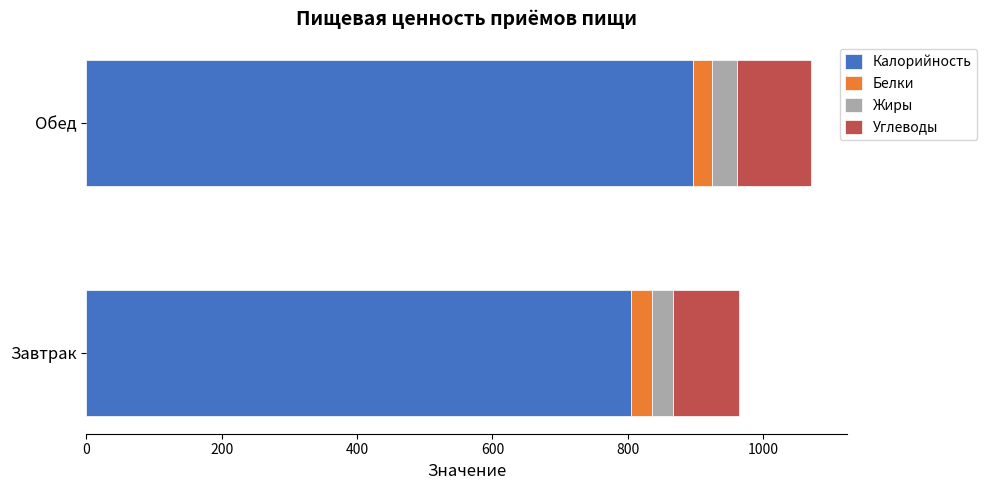

What is the highest value of the Калорийность series?

896.8